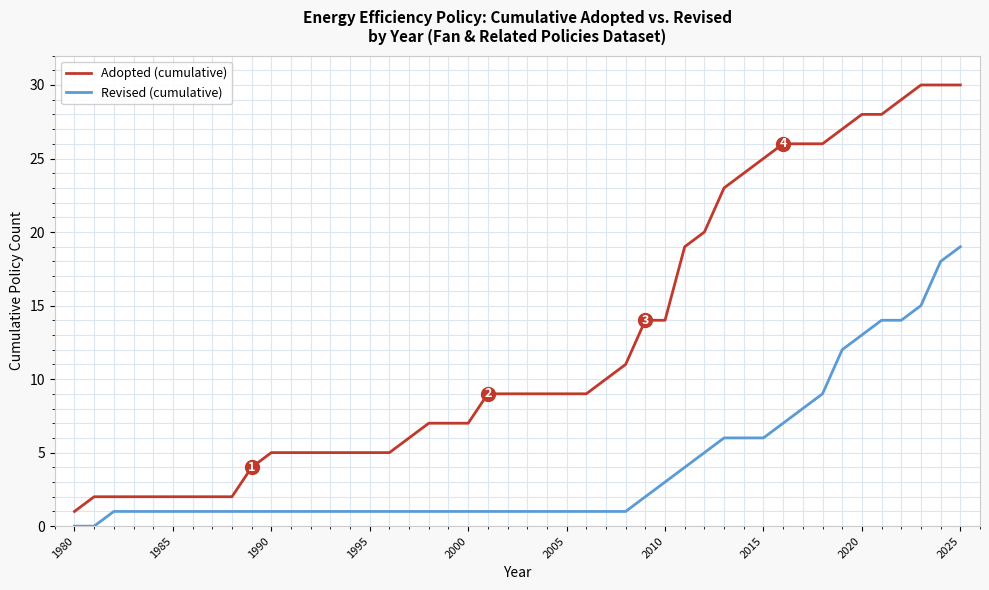

What is the difference between the maximum and minimum values in the Revised (cumulative) series?

19